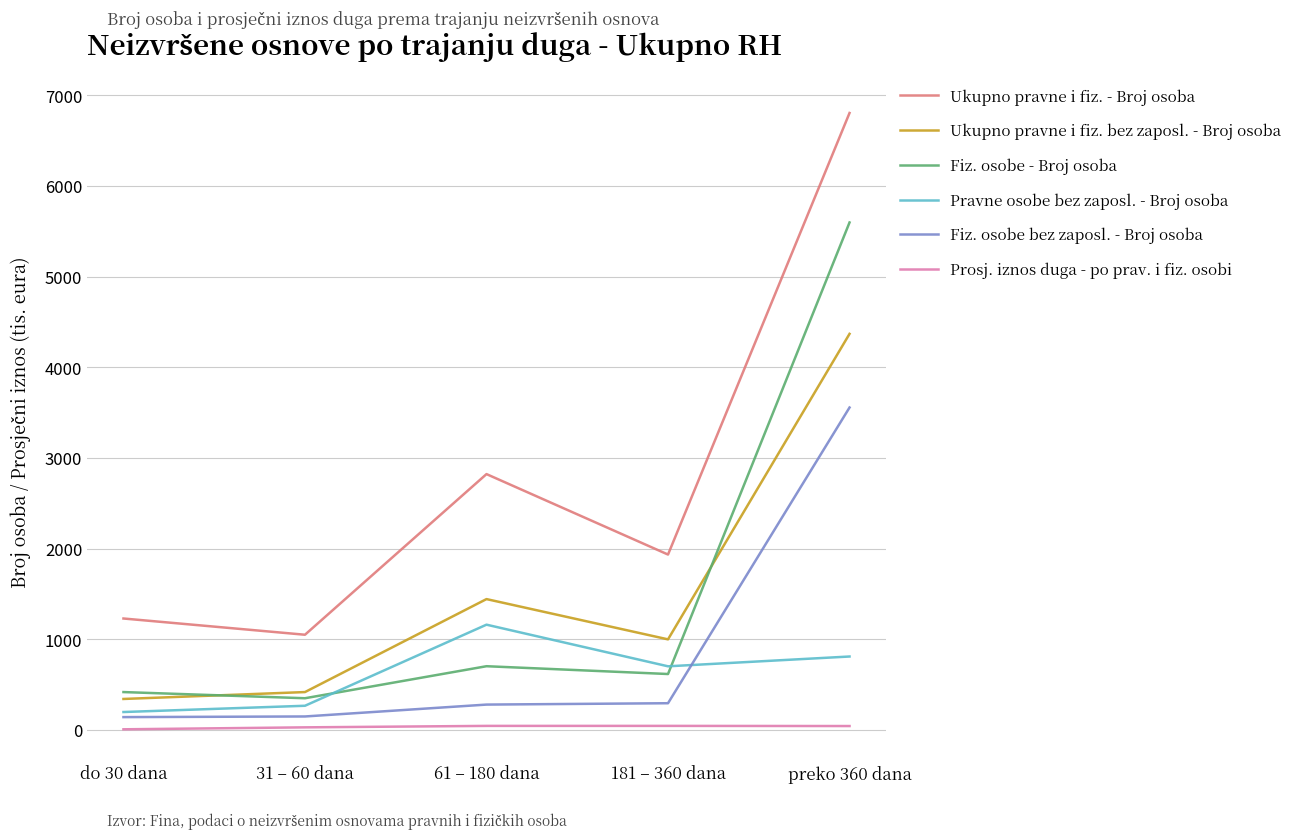

Is the value of Pravne osobe bez zaposl. - Broj osoba at do 30 dana greater than the value of Prosj. iznos duga - po prav. i fiz. osobi at 181 – 360 dana?

Yes